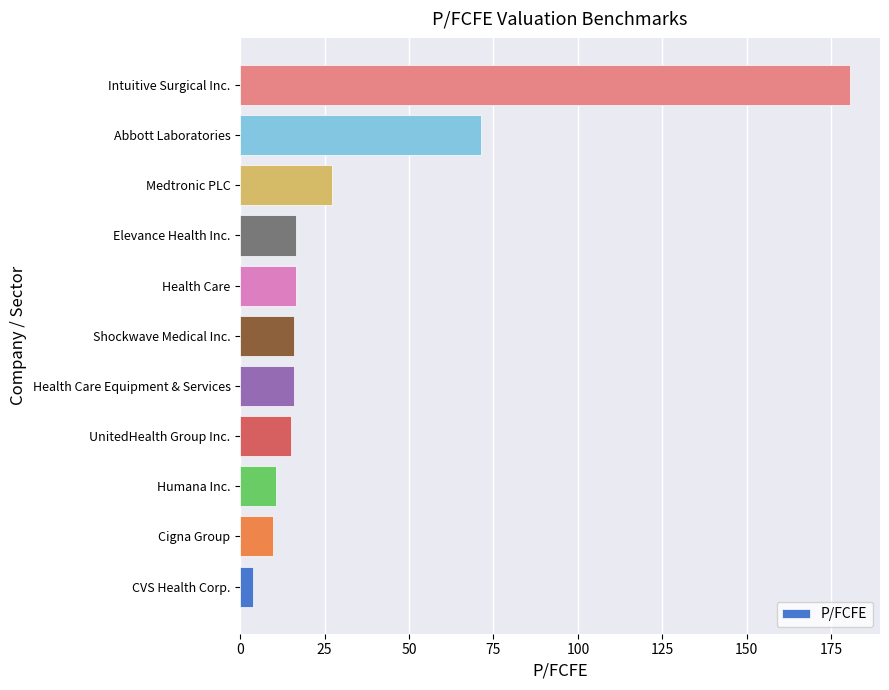

Does the chart contain stacked bars?

No